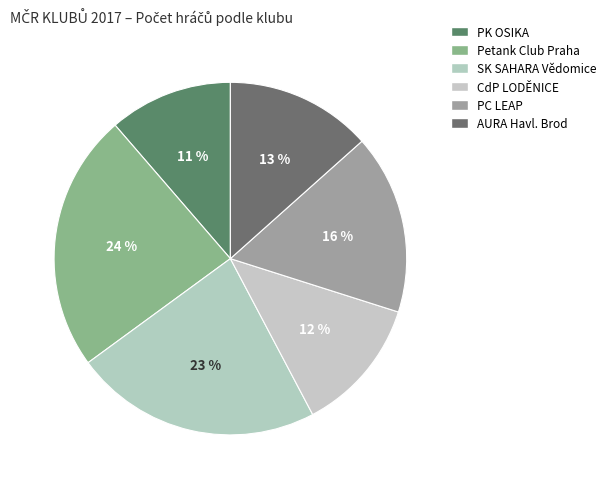

The SK SAHARA Vědomice slice represents 36% of the pie. True or false?

False